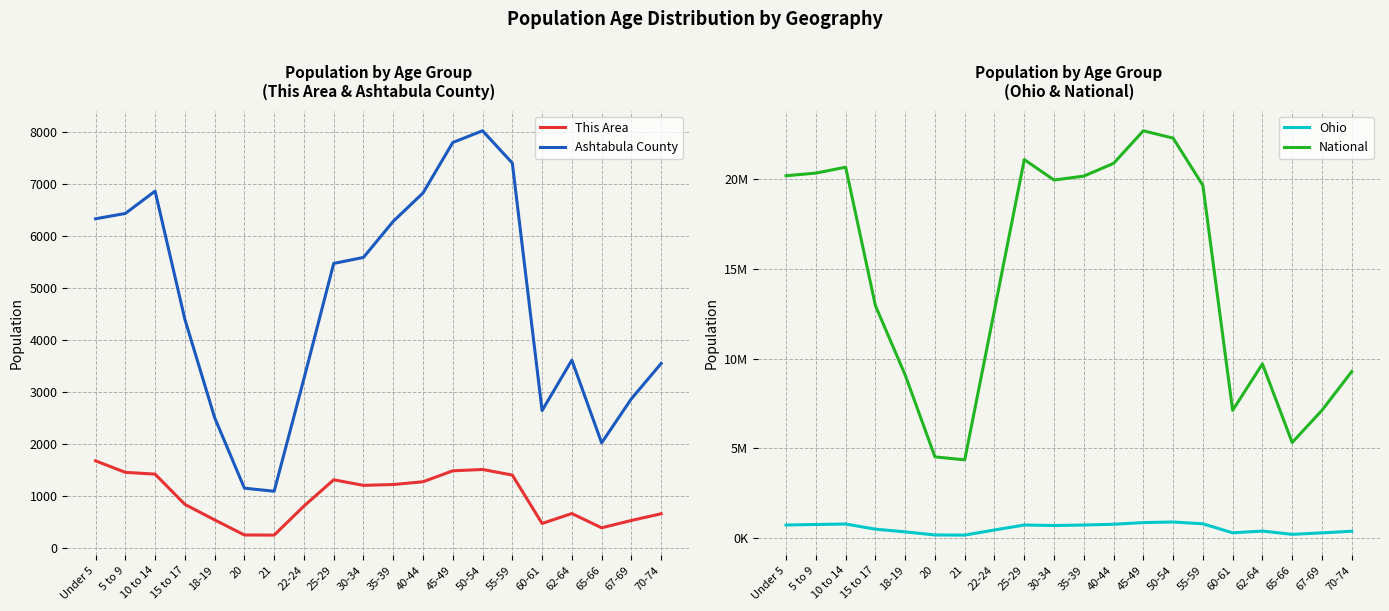

What is the sum of all Ohio values?

10764723